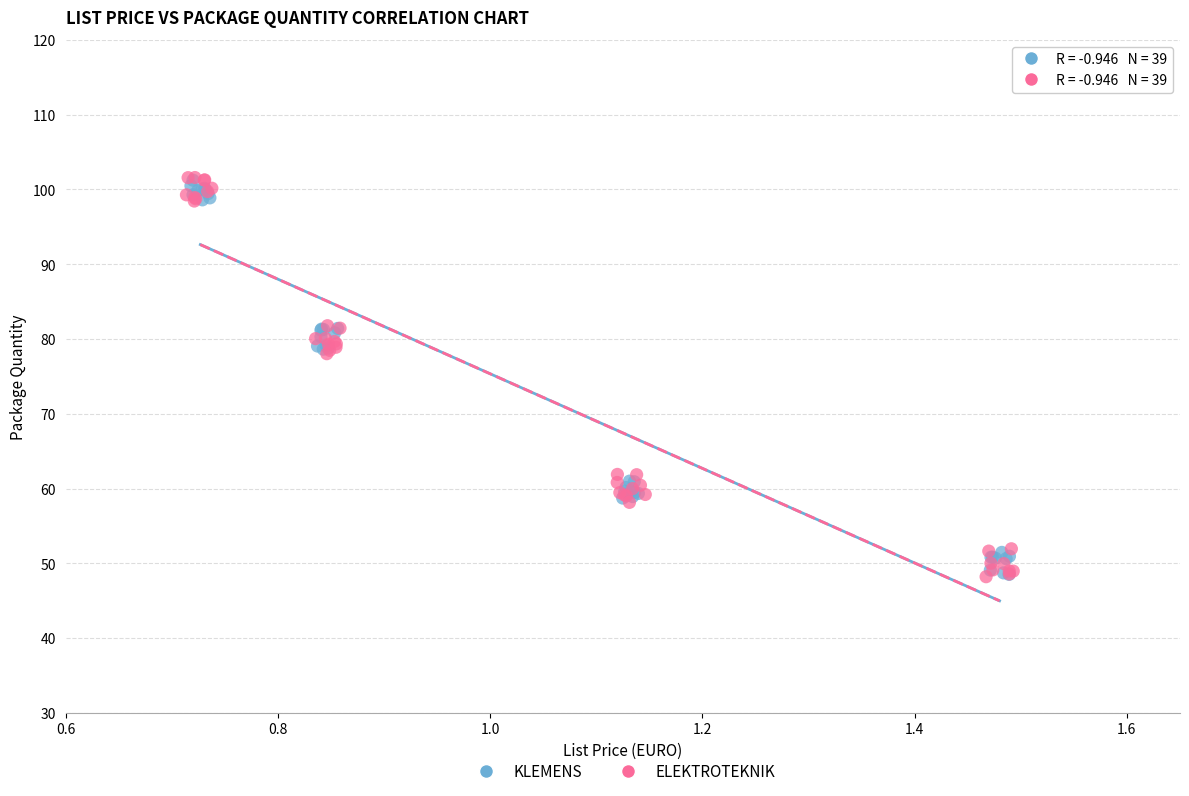

Which series has the widest spread of Y values?

ELEKTROTEKNIK